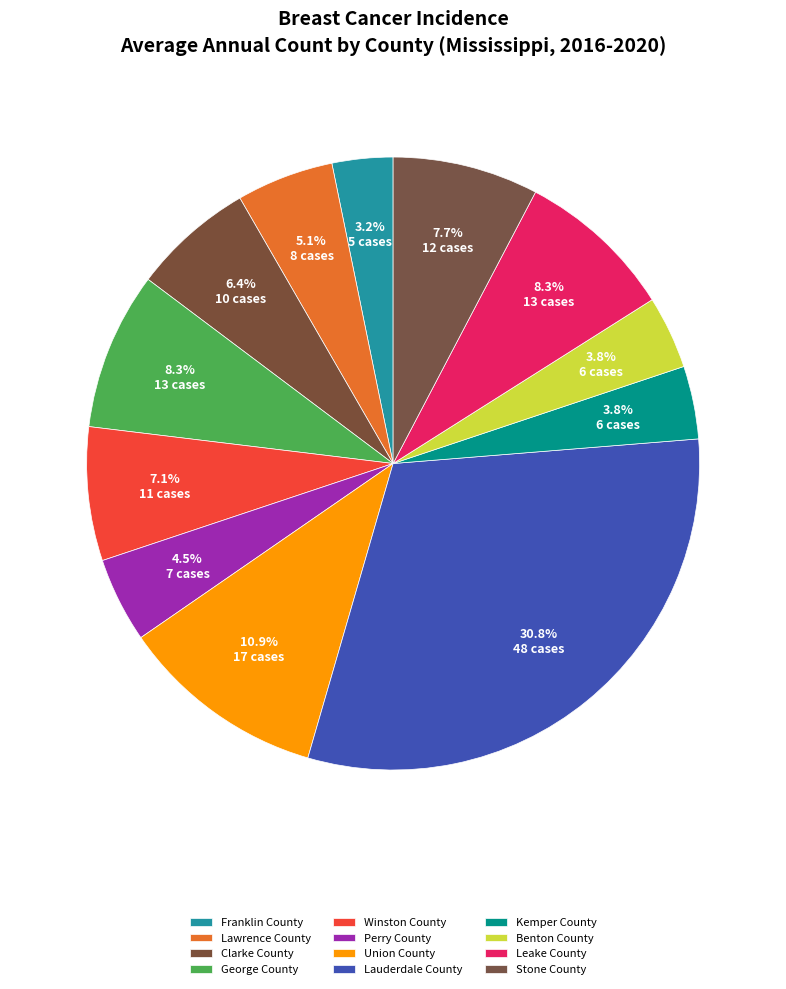

To the nearest percent, what is the difference between the Clarke County and Leake County slice percentages?

2%